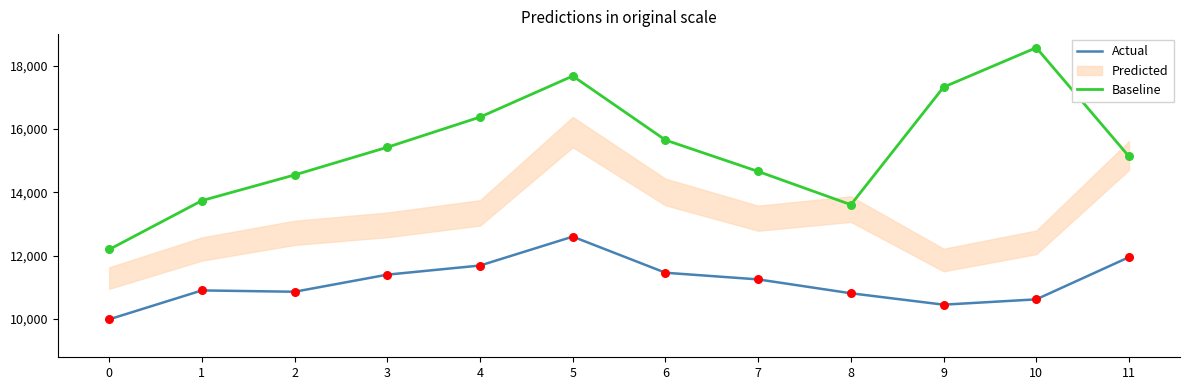

Which series has the largest Y range (max minus min)?

Baseline